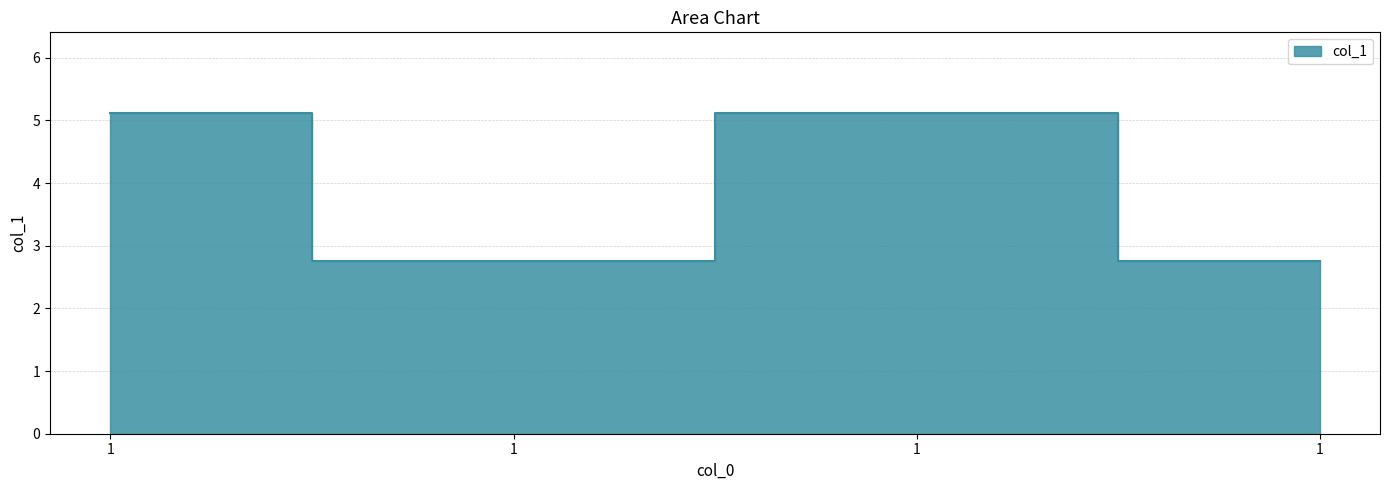

Read the value at 1.

5.1